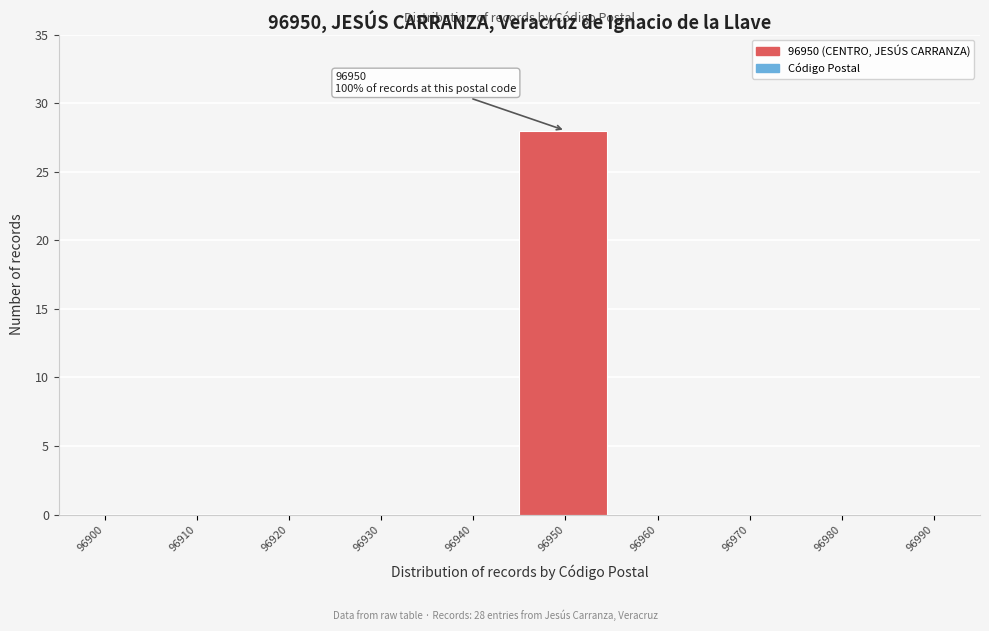

Reading left to right, transcribe all the data shown in this chart.

96900=0	96910=0	96920=0	96930=0	96940=0	96950=28	96960=0	96970=0	96980=0	96990=0